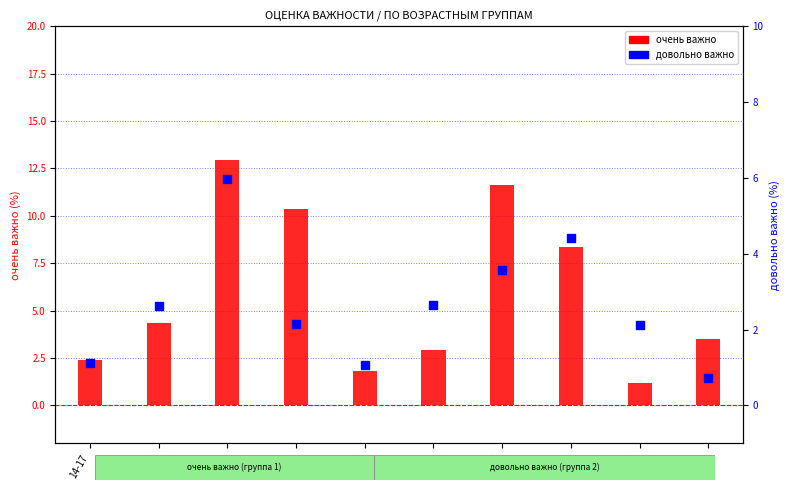

Is the value of довольно важно at 25-29 greater than the value of очень важно at 18-19?

No